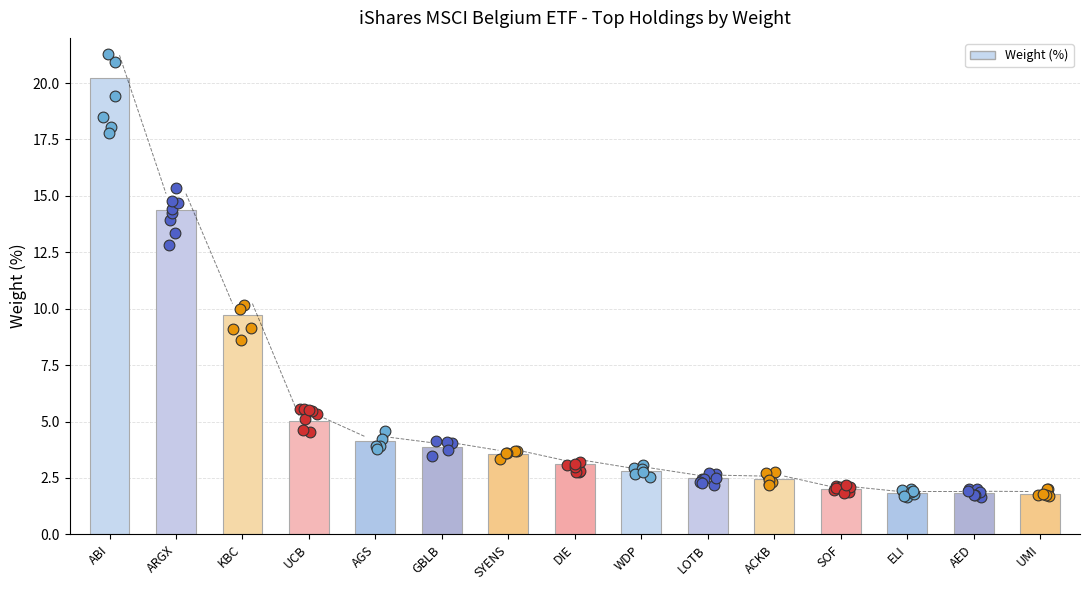

What is the change in value from SOF to ELI?

-0.2